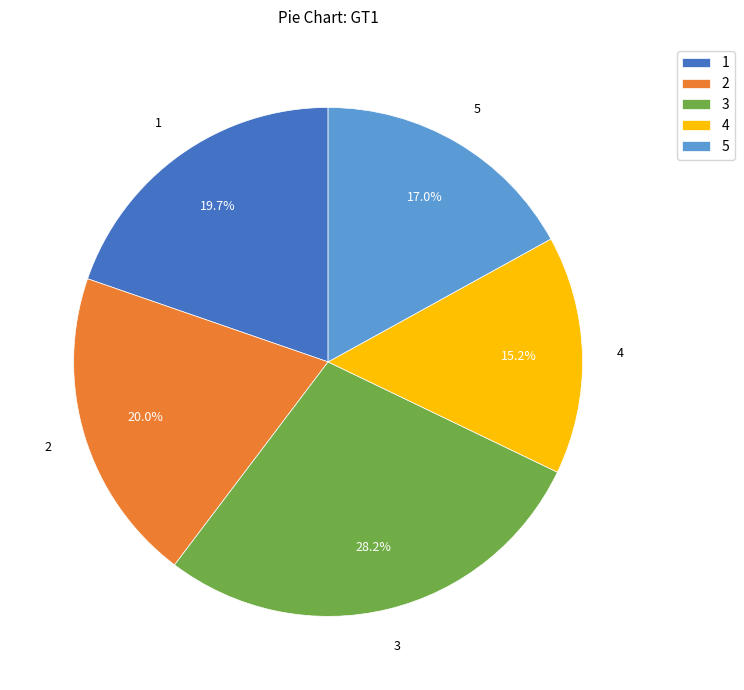

Which slice is the largest?

3